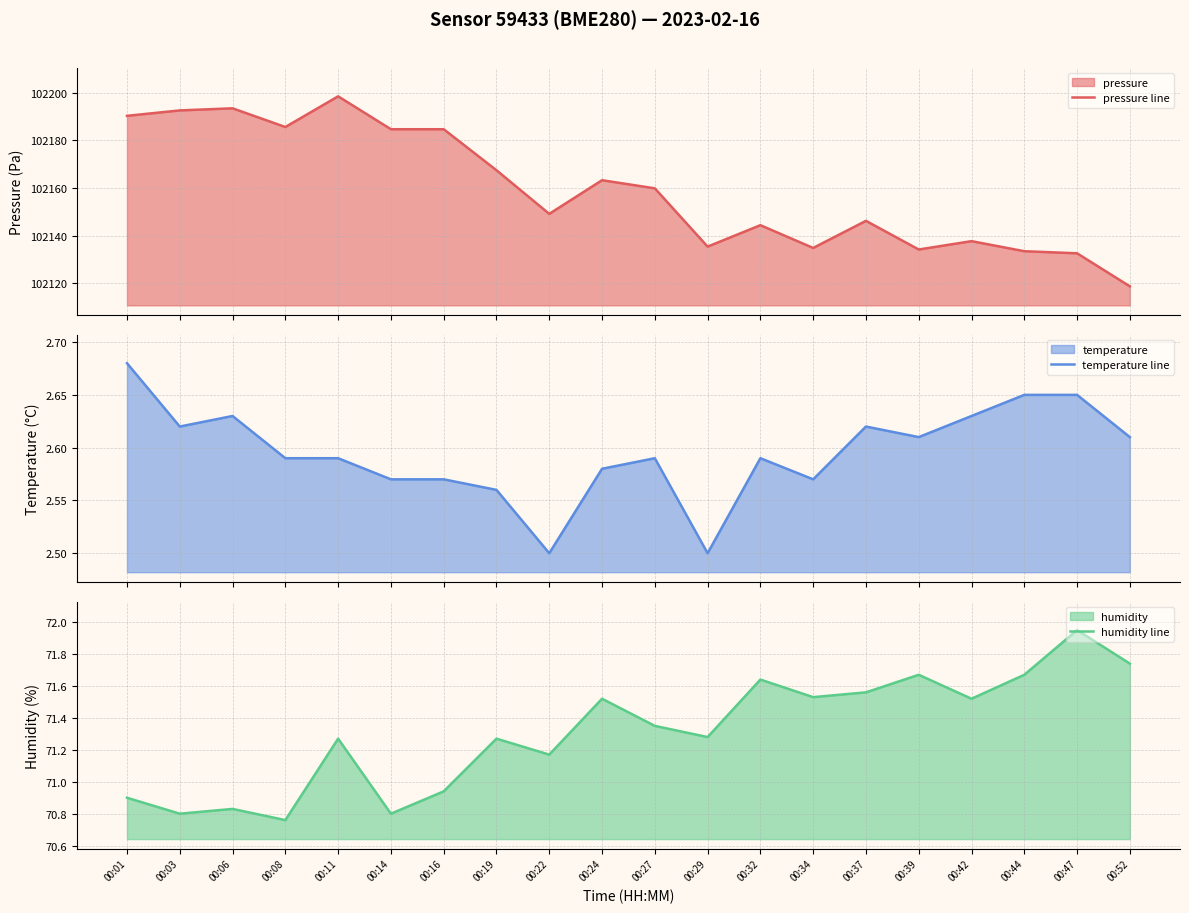

Which series has the widest spread of values?

pressure line